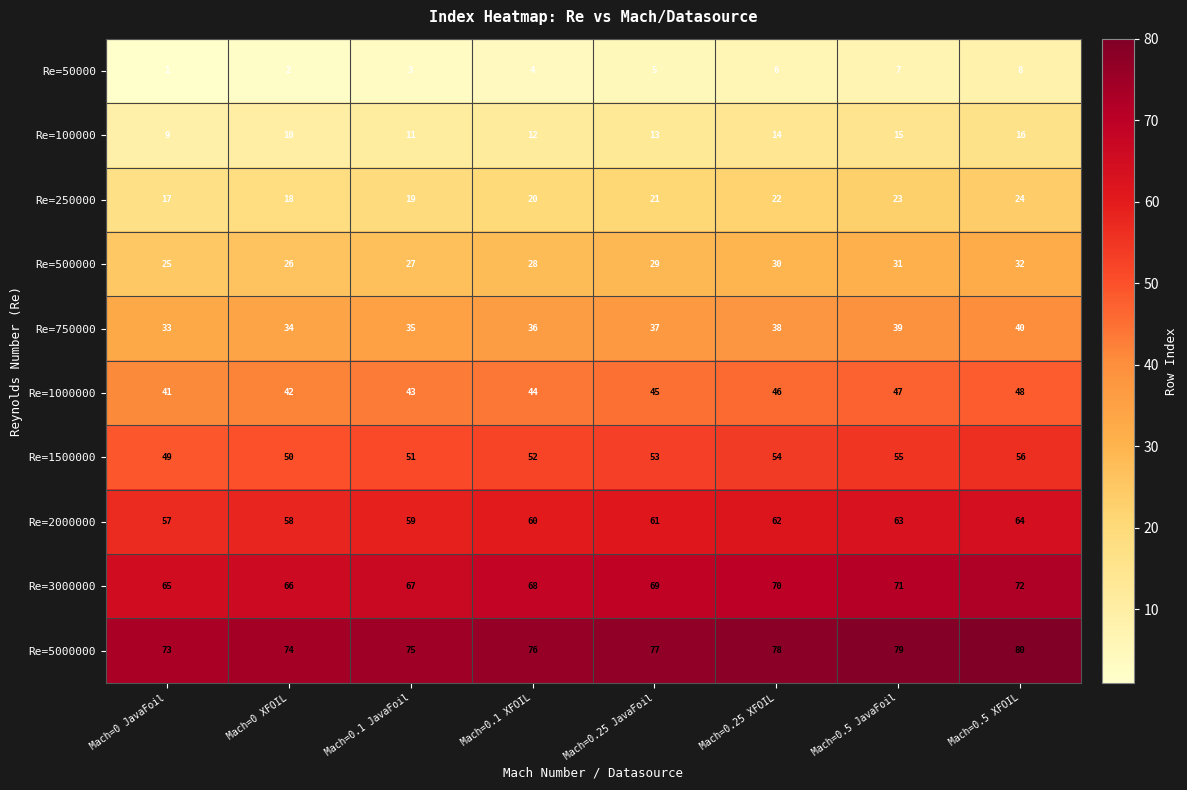

How many data points does each series have?

8